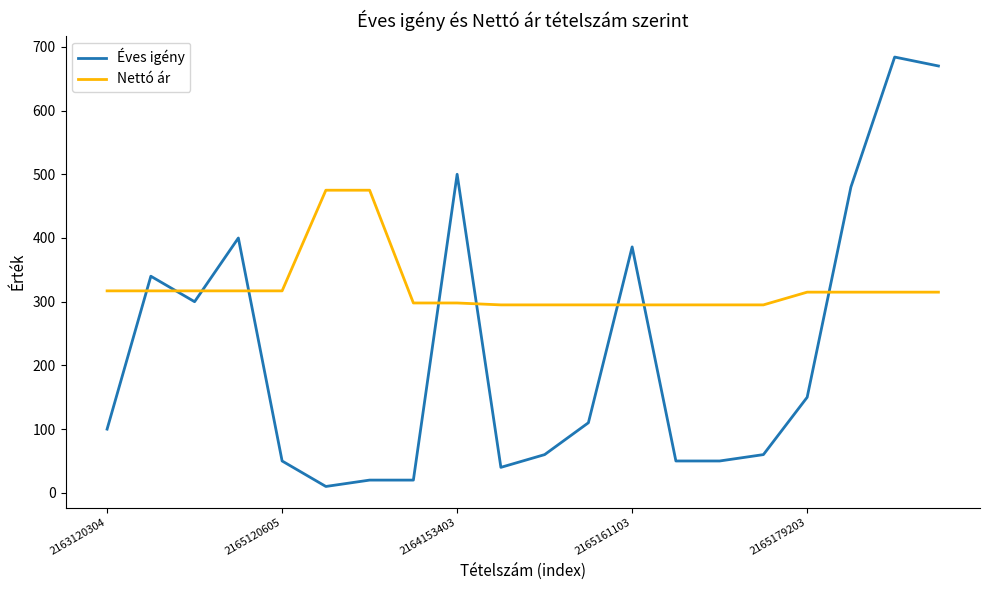

List the series in order of their peak value, lowest first.

Nettó ár, Éves igény